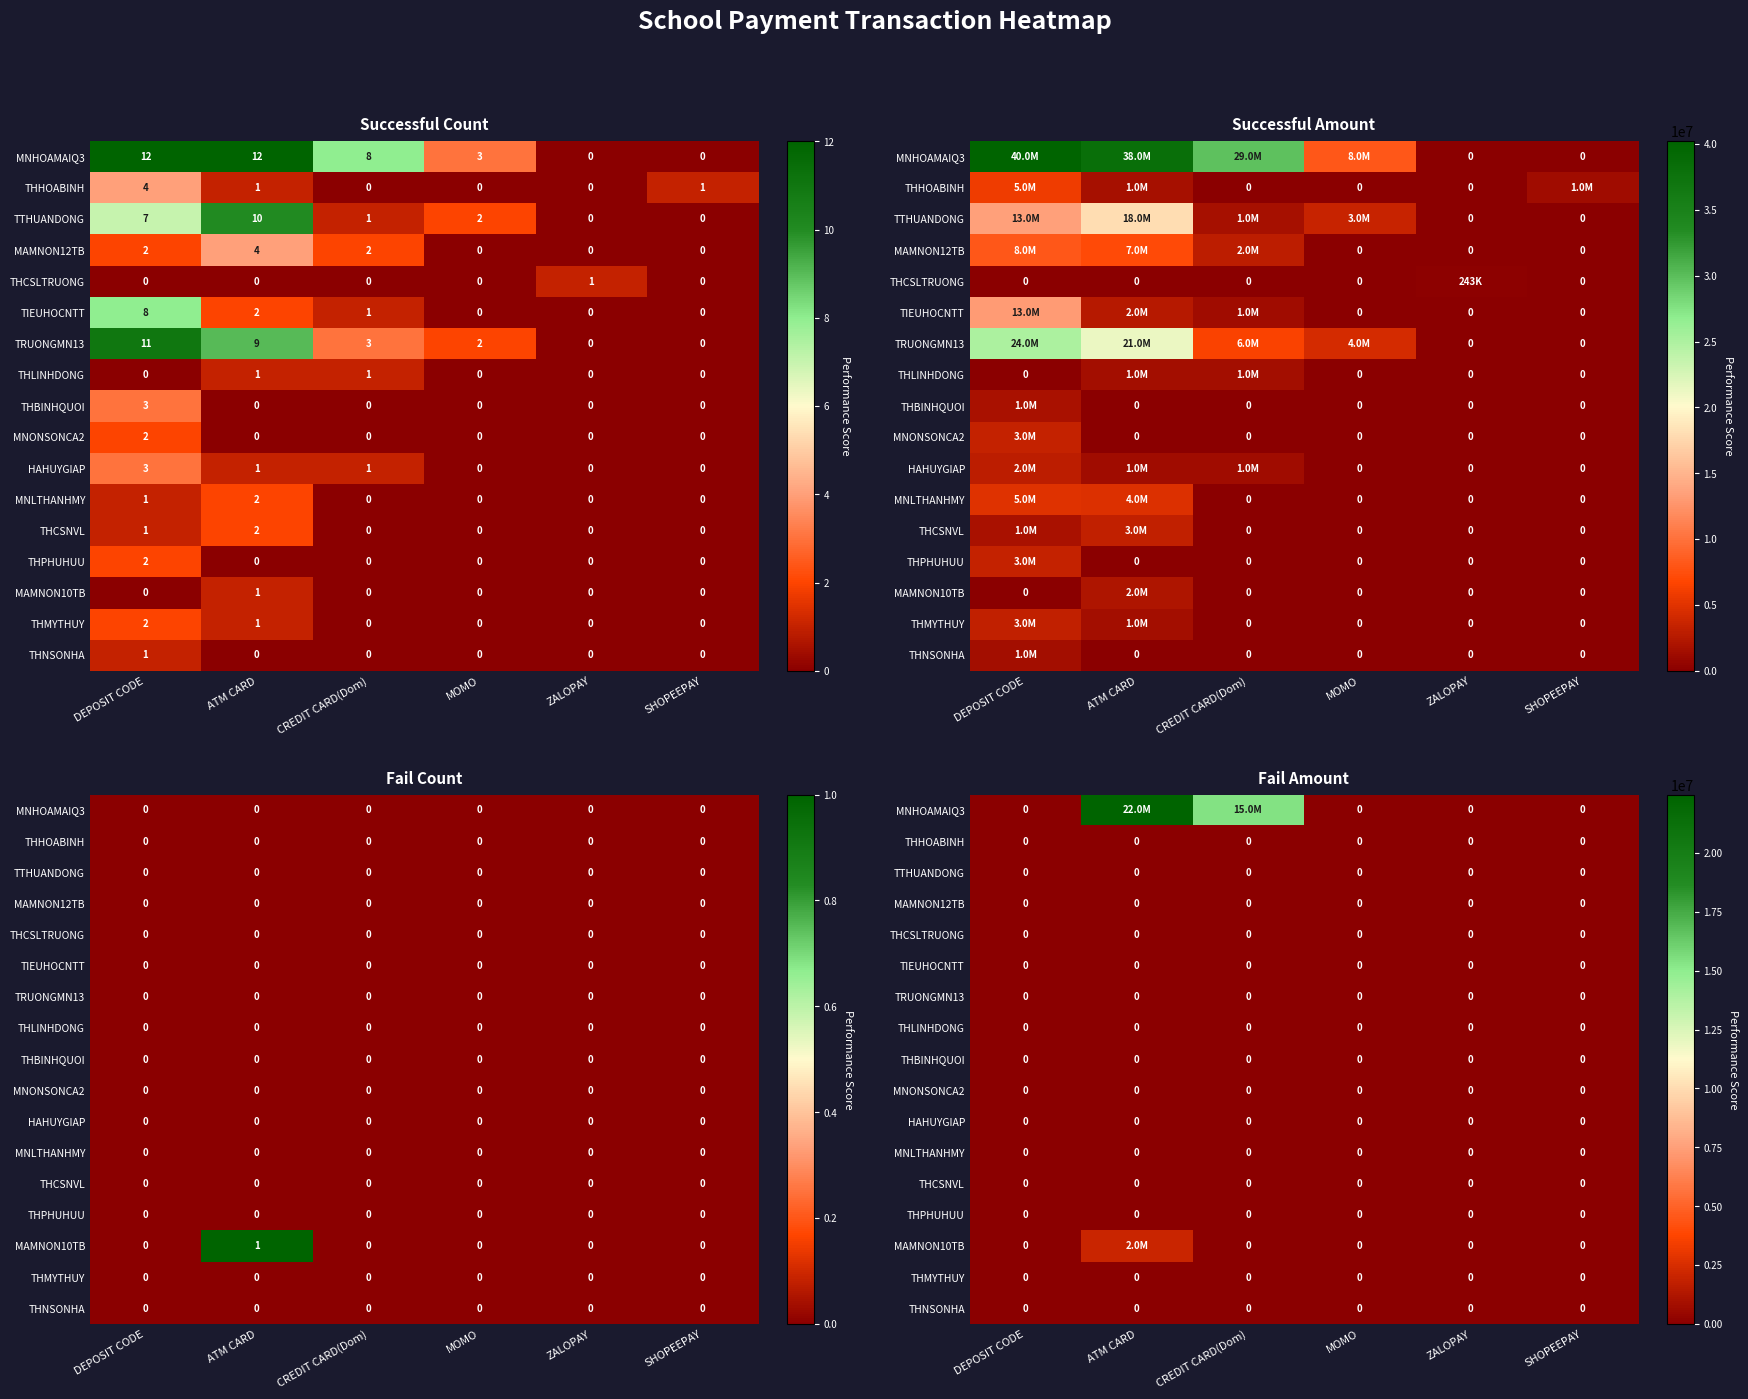

Rank the series by their maximum value, from lowest to highest.

THHOABINH, TTHUANDONG, MAMNON12TB, THCSLTRUONG, TIEUHOCNTT, TRUONGMN13, THLINHDONG, THBINHQUOI, MNONSONCA2, HAHUYGIAP, MNLTHANHMY, THCSNVL, THPHUHUU, THMYTHUY, THNSONHA, MAMNON10TB, MNHOAMAIQ3